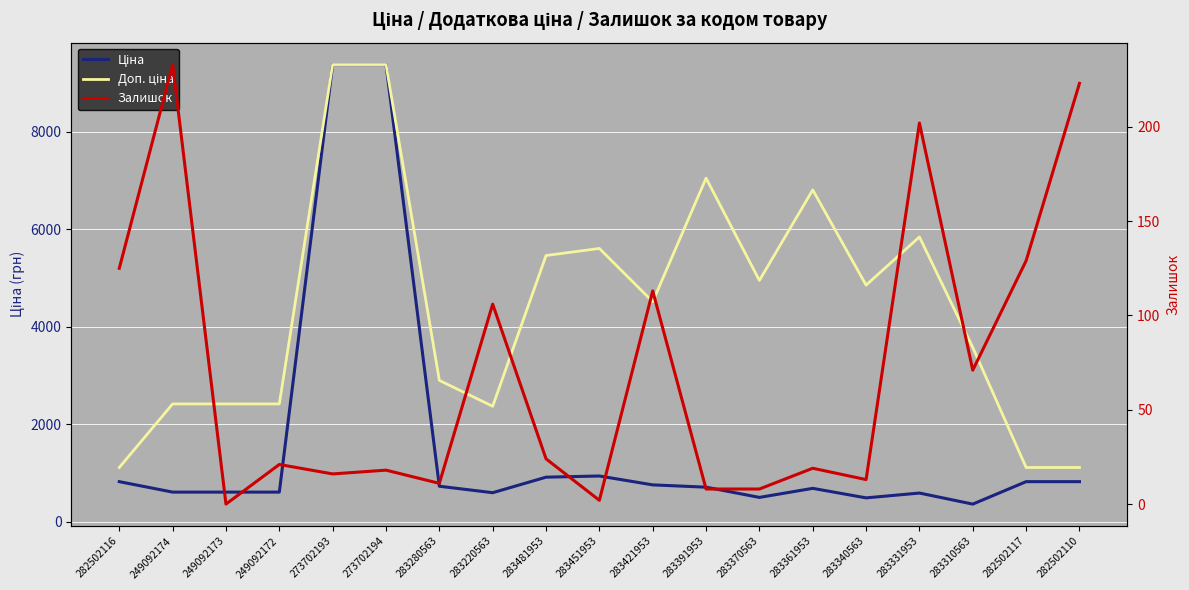

Rank the series by their average value, from lowest to highest.

Залишок, Ціна, Доп. ціна